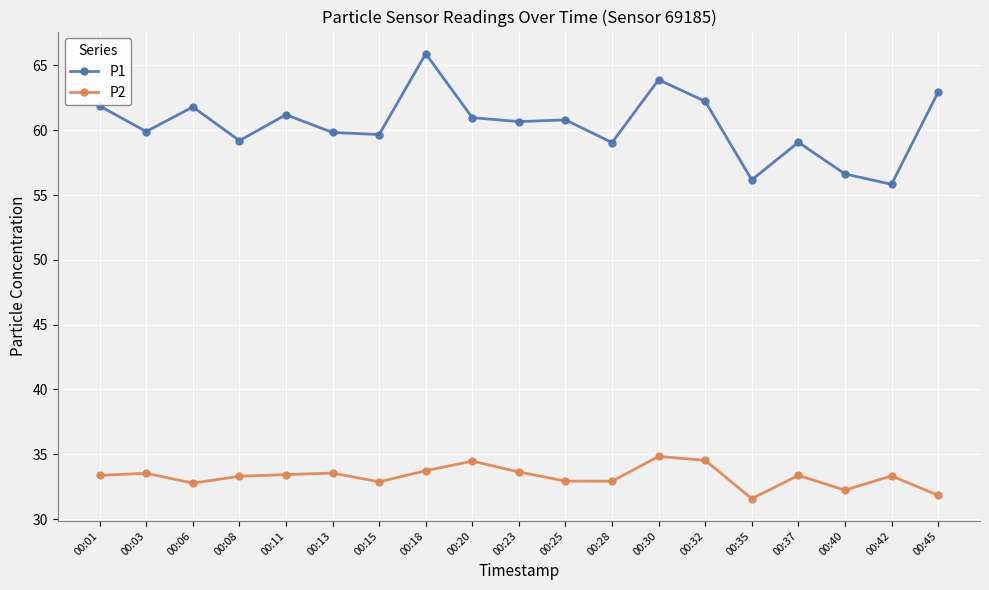

Which series changed the most between 00:37 and 00:45?

P1